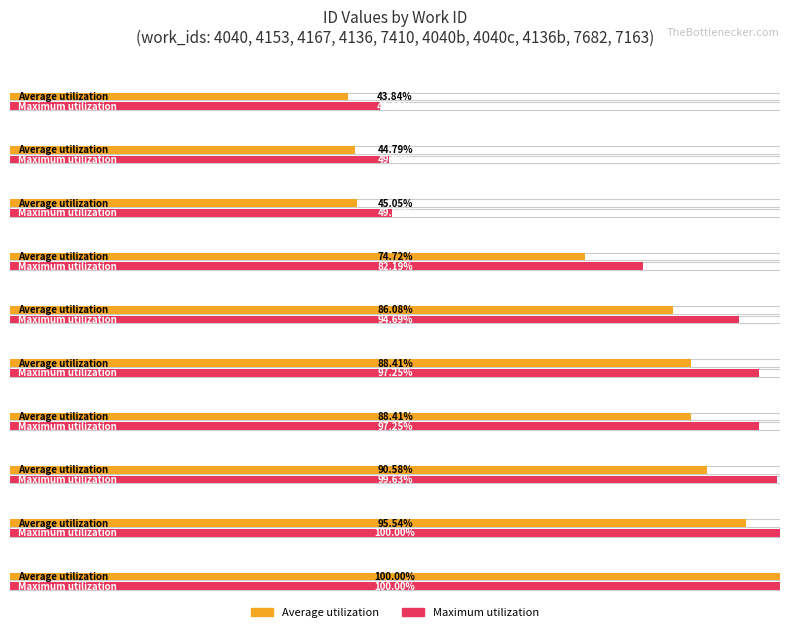

List the series in order of their peak value, lowest first.

Average utilization, Maximum utilization